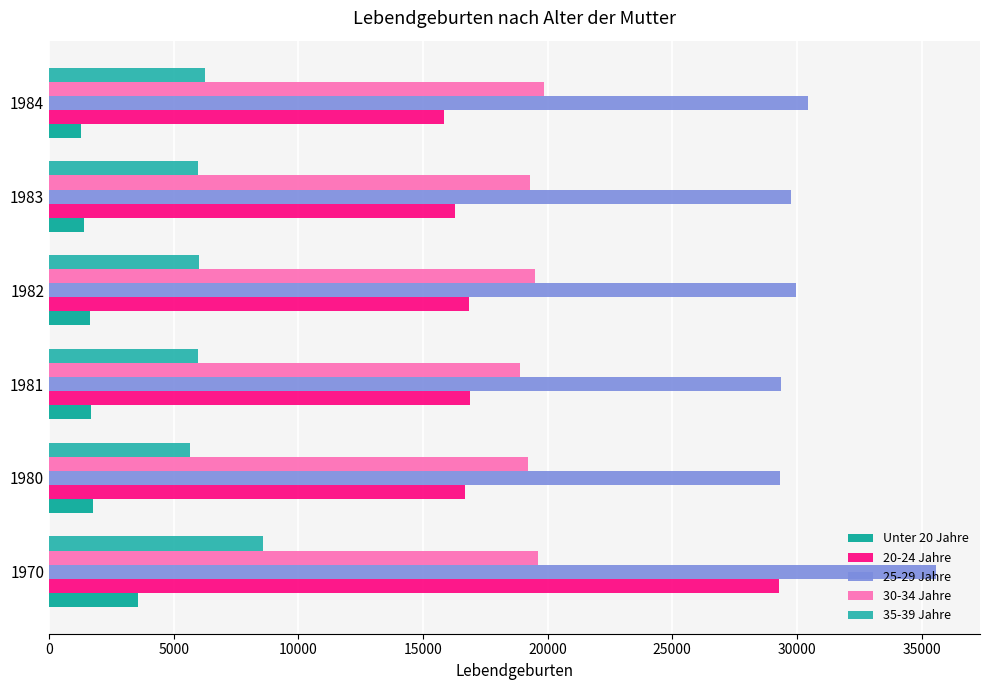

How many data points in Unter 20 Jahre are less than 1691?

3